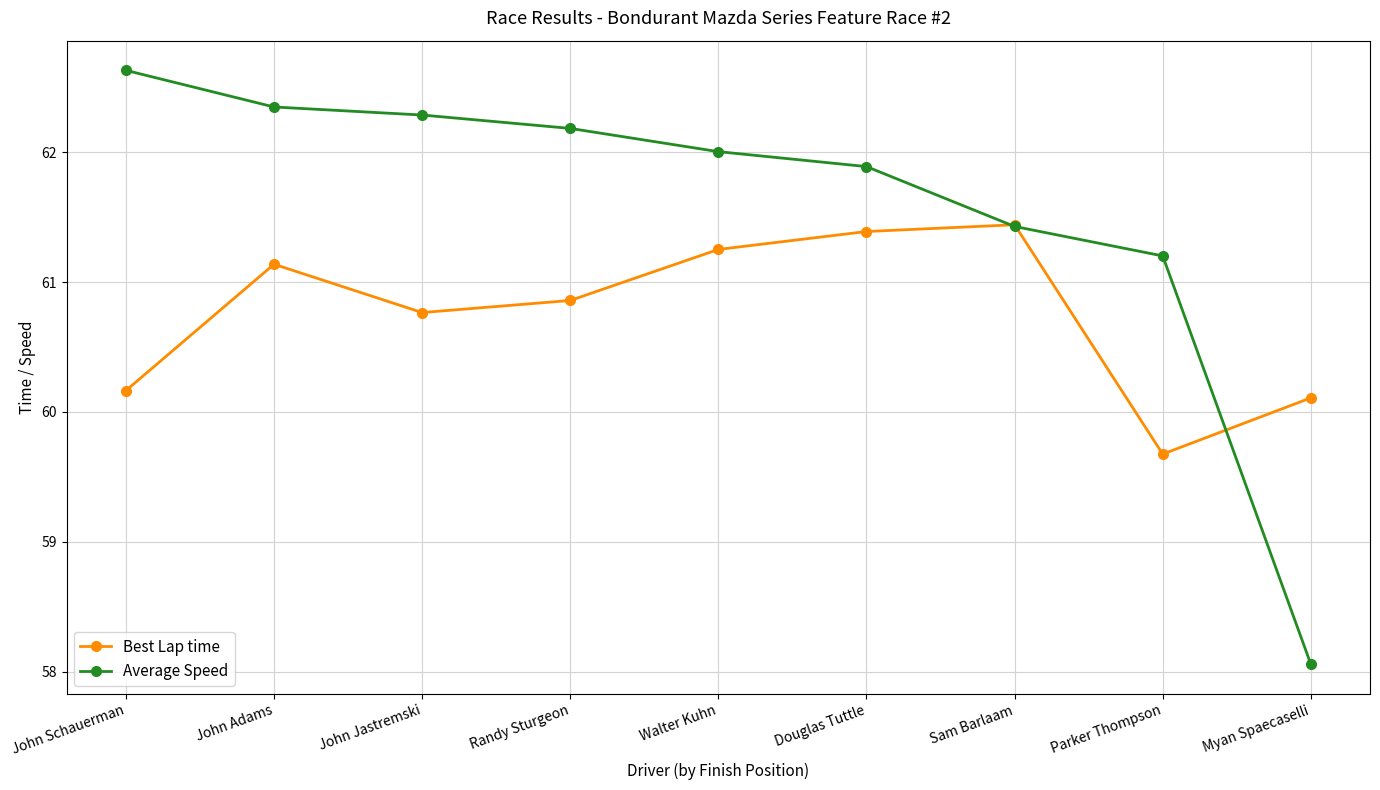

What is the difference between the maximum and second lowest values in the Average Speed series?

1.4